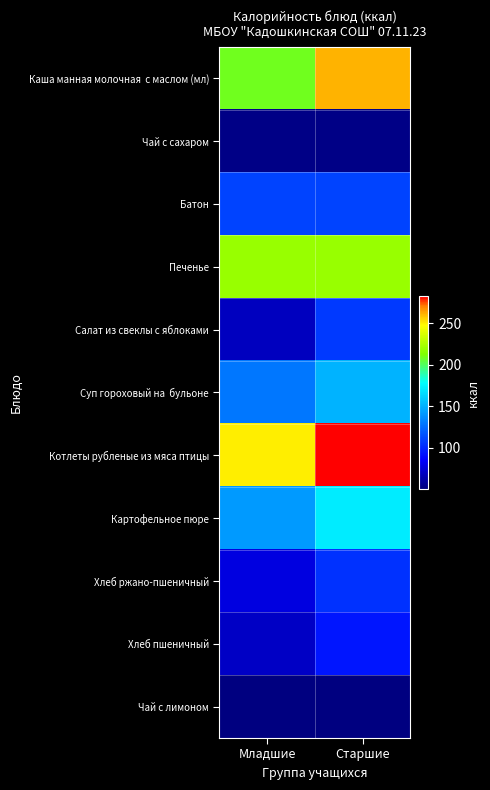

Which label corresponds to the smallest value in the chart?

Младшие